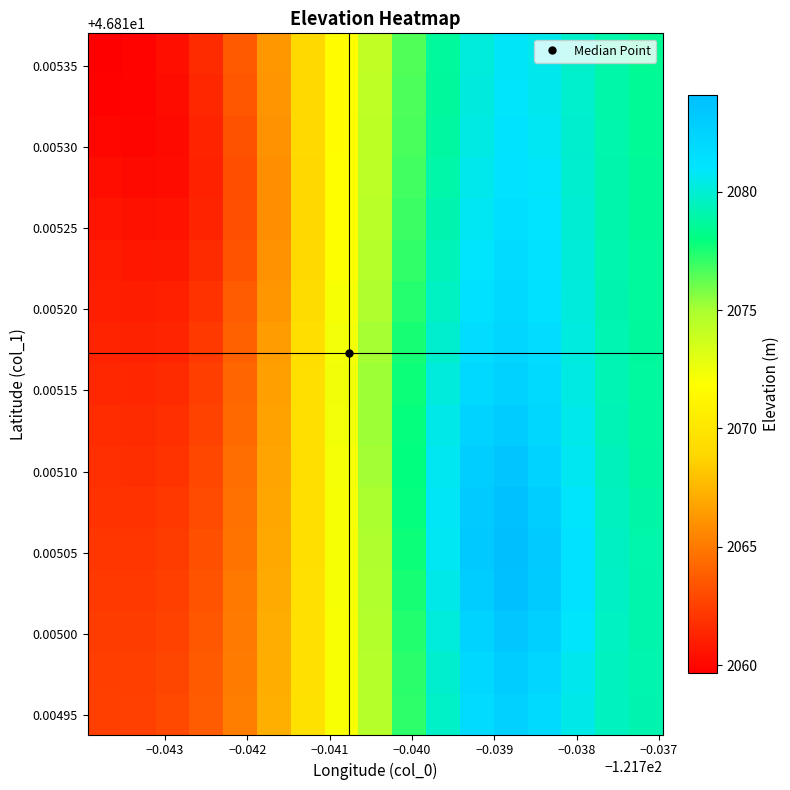

At how many categories does at least one series exceed 2068?

11